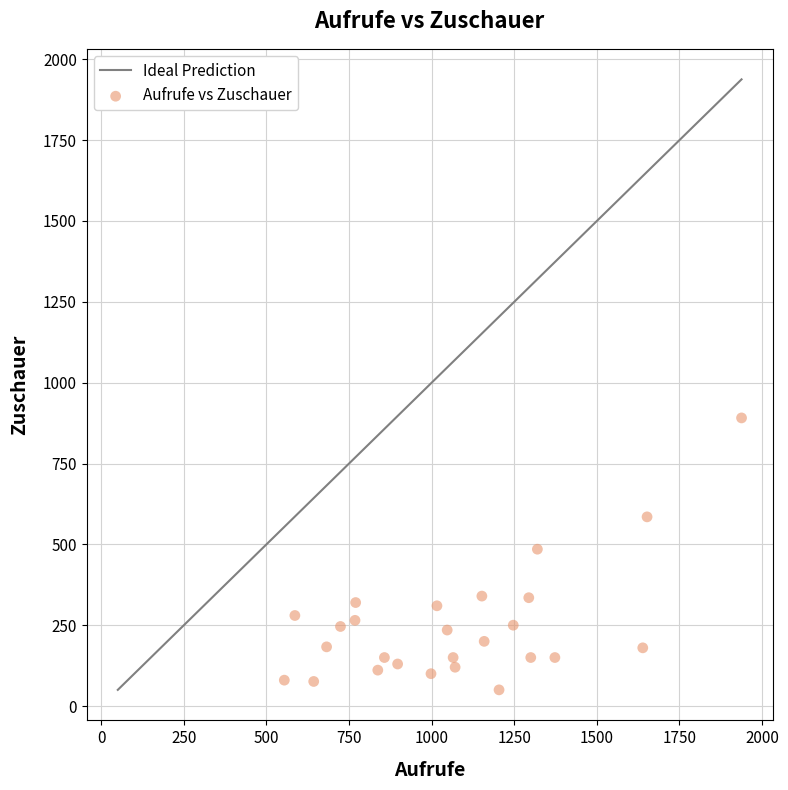

What is the range of X values (max minus min)?

1384